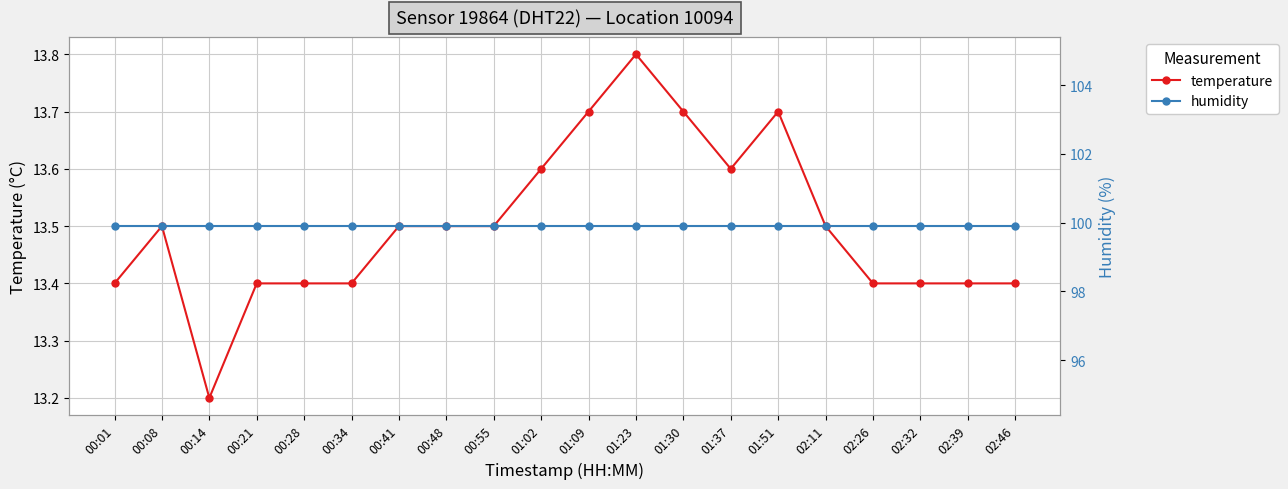

What is the difference between the maximum and minimum values in the temperature series?

0.6